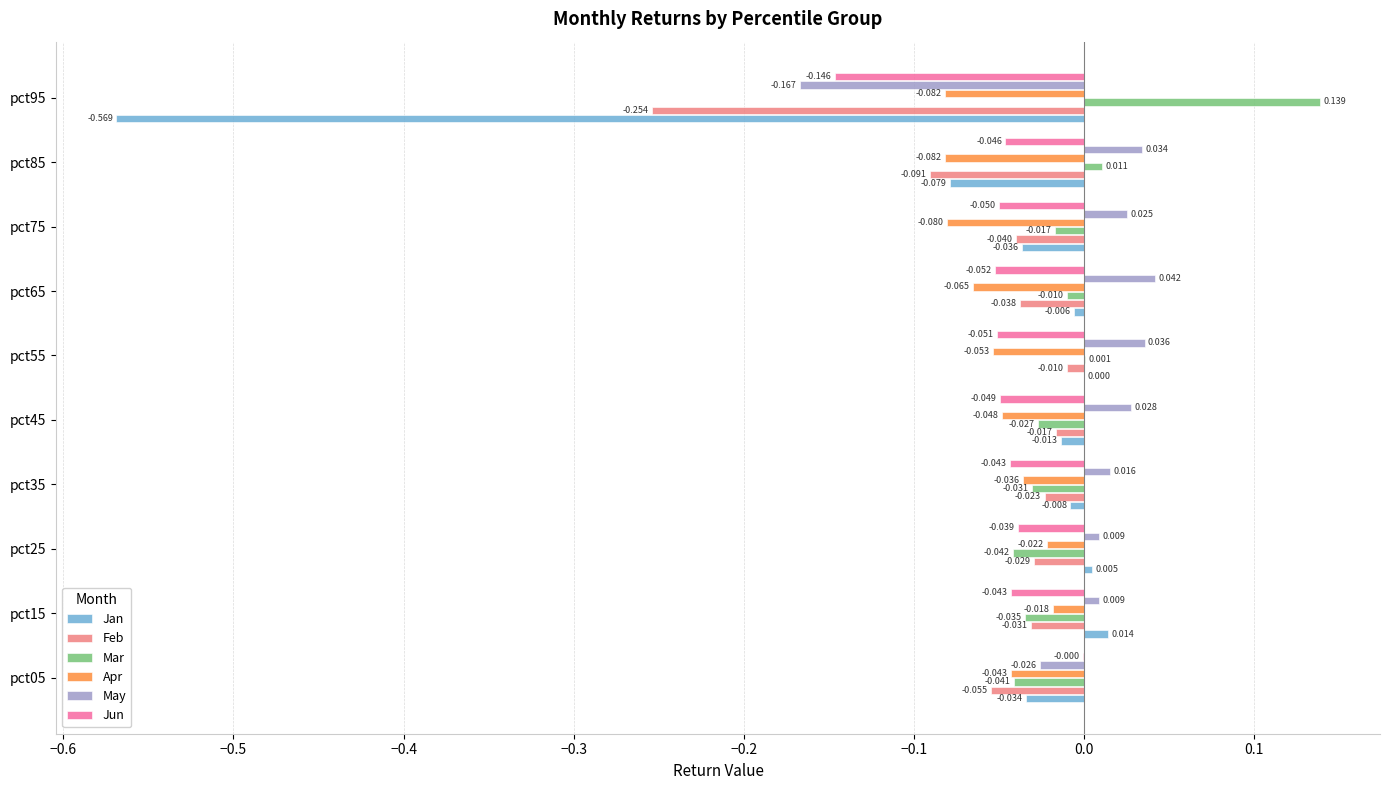

Which series has the largest total across all categories?

May